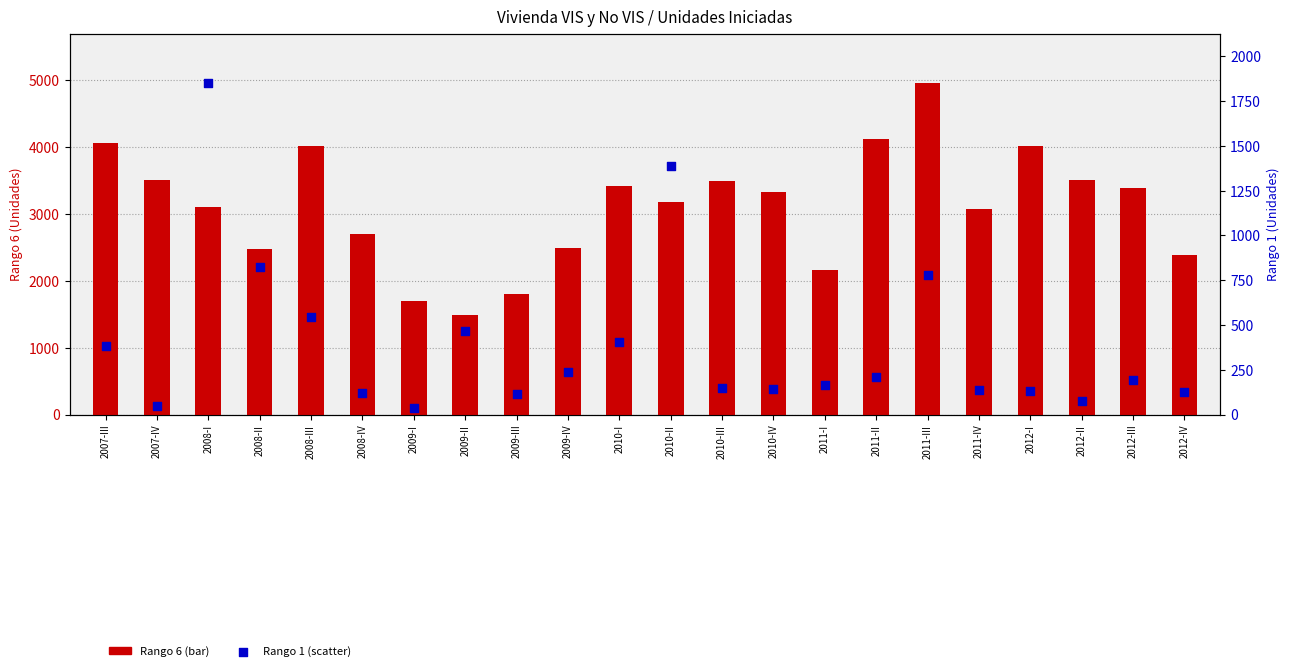

Which series contains the highest Y value?

Rango 6